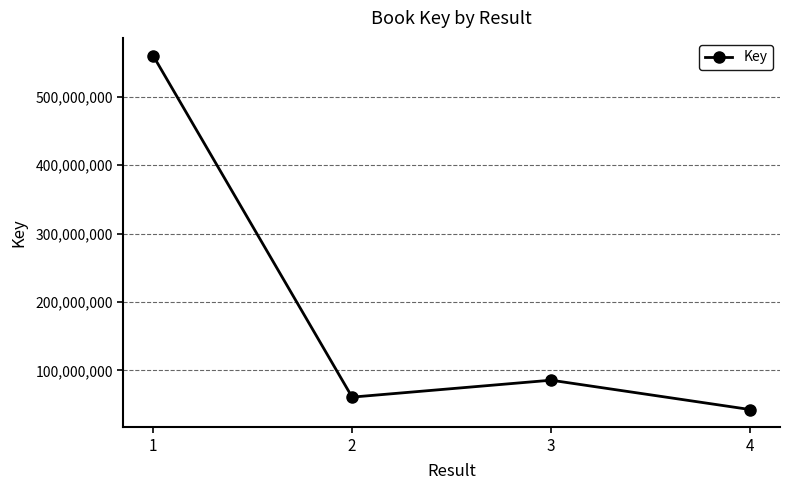

What is the value of the 4th point from the left?

42880118